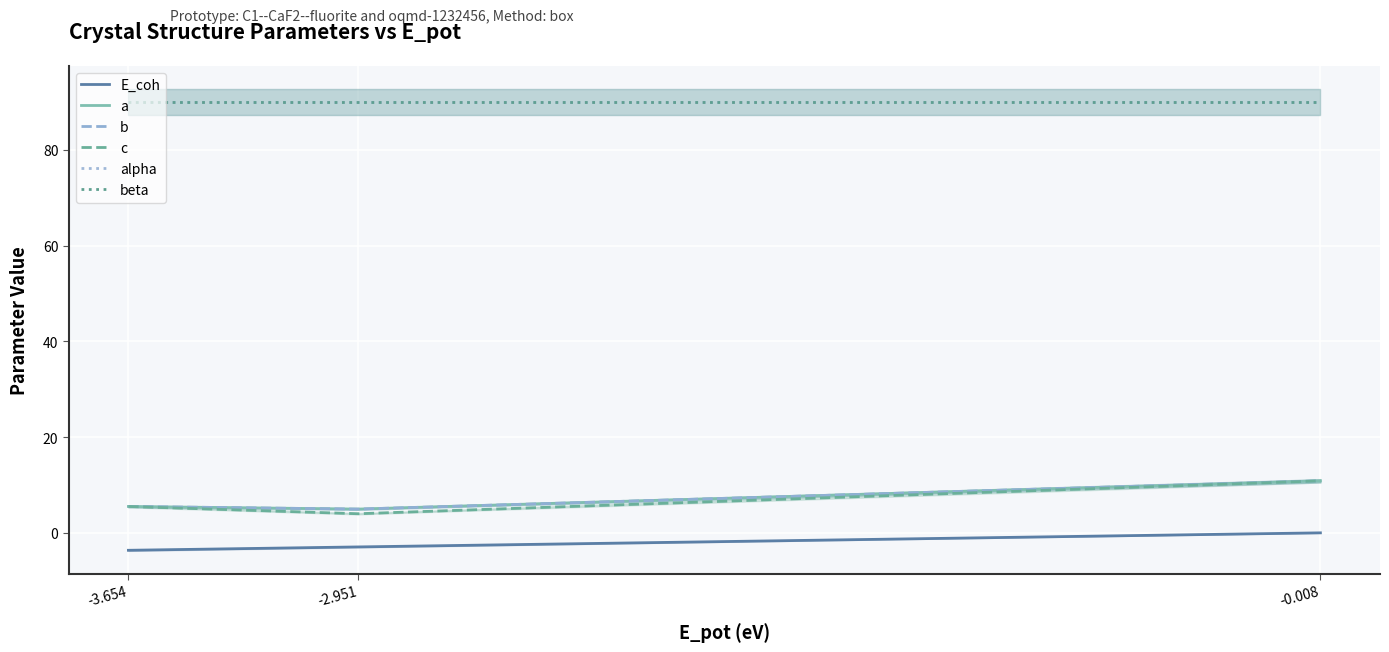

What is the sum of all E_coh values?

-6.6